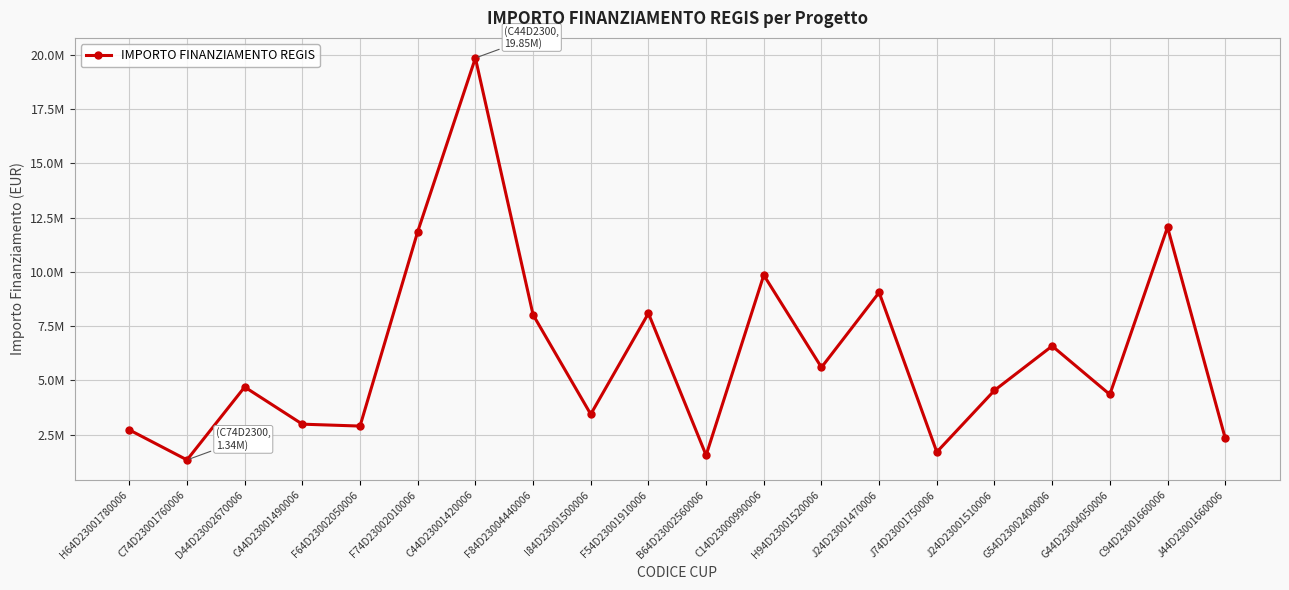

List the labels in order of value, smallest first.

C74D23001760006, B64D23002560006, J74D23001750006, J44D23001660006, H64D23001780006, F64D23002050006, C44D23001490006, I84D23001500006, G44D23004050006, J24D23001510006, D44D23002670006, H94D23001520006, G54D23002400006, F84D23004440006, F54D23001910006, J24D23001470006, C14D23000990006, F74D23002010006, C94D23001660006, C44D23001420006